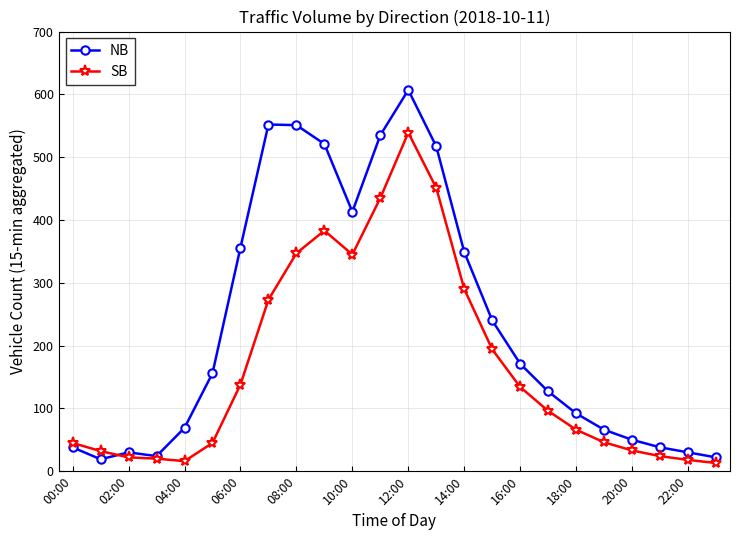

Which series has the largest total across all categories?

NB